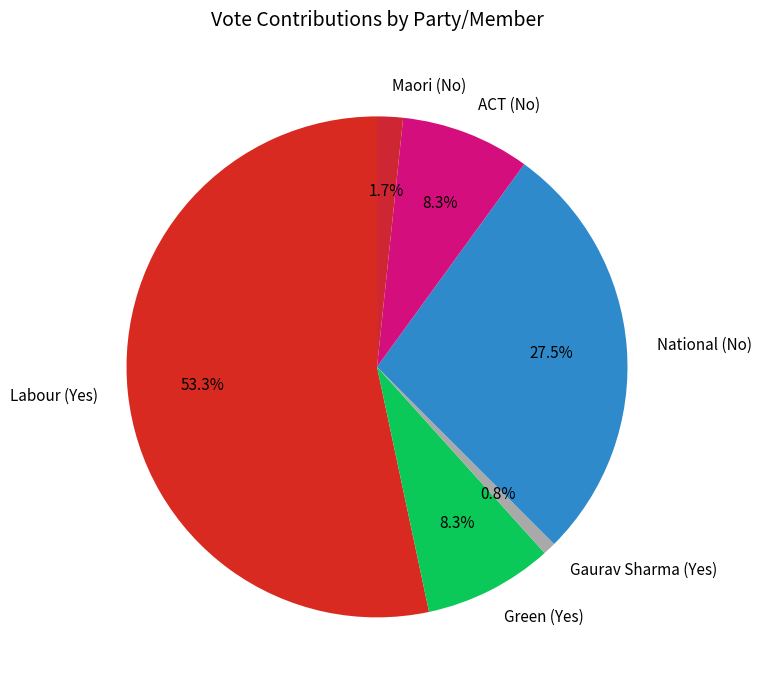

How many segments does this pie chart have?

6